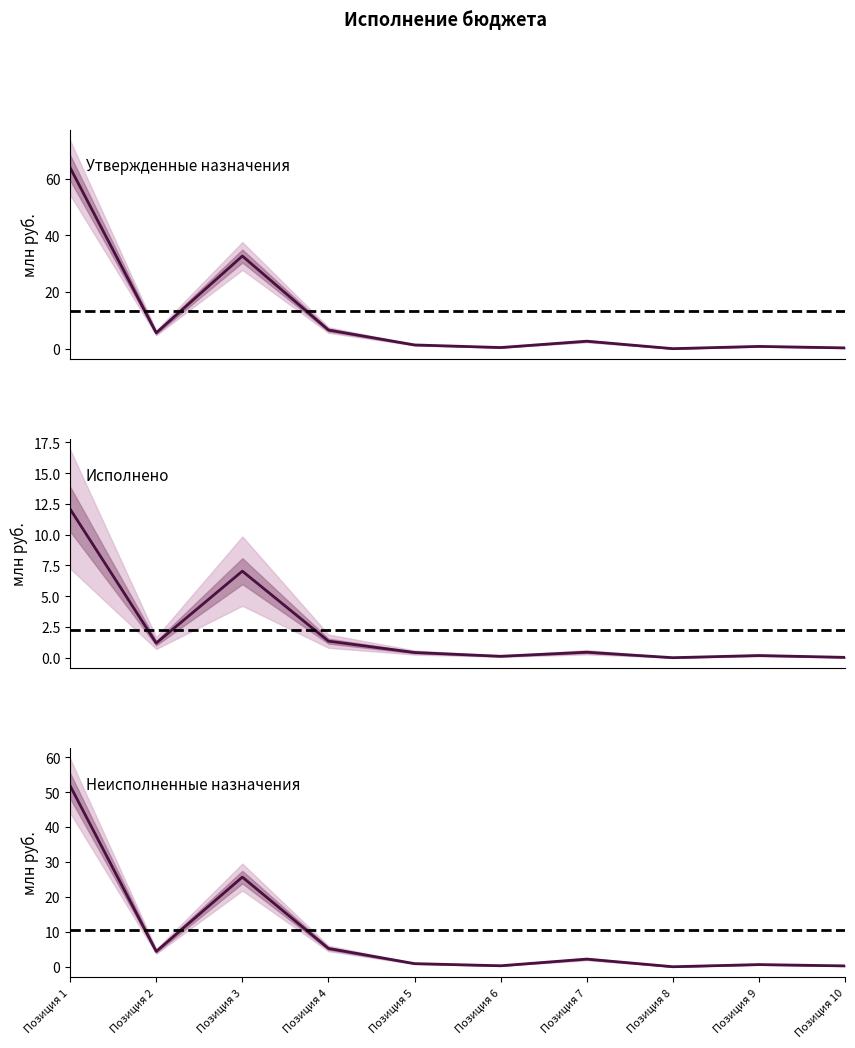

What is the sum of all Исполнено values?

22.8